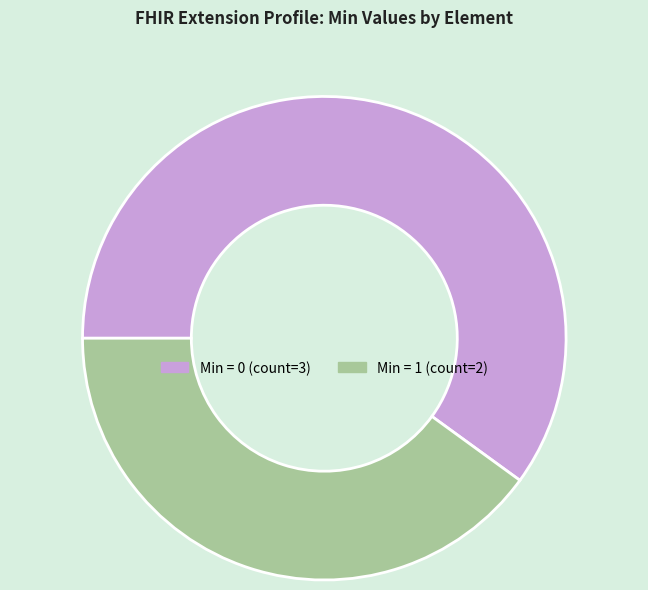

Is there any slice that represents more than half of the pie?

Yes